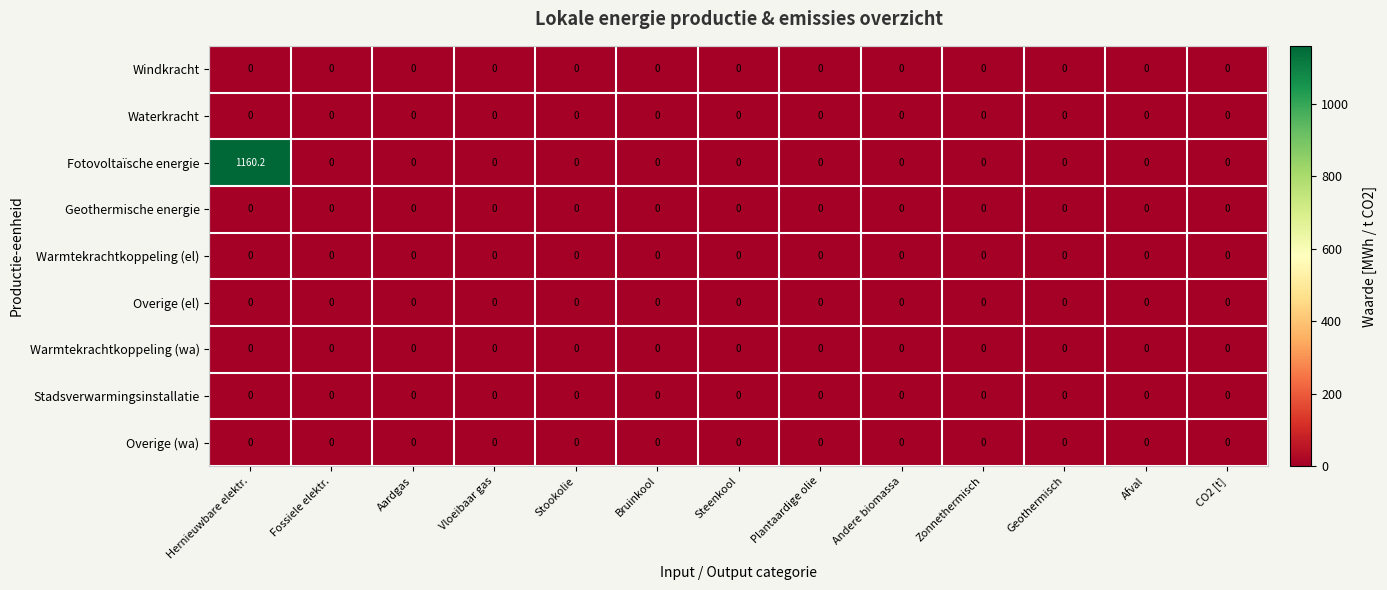

At which category is the sum across all series the highest?

Hernieuwbare elektr.